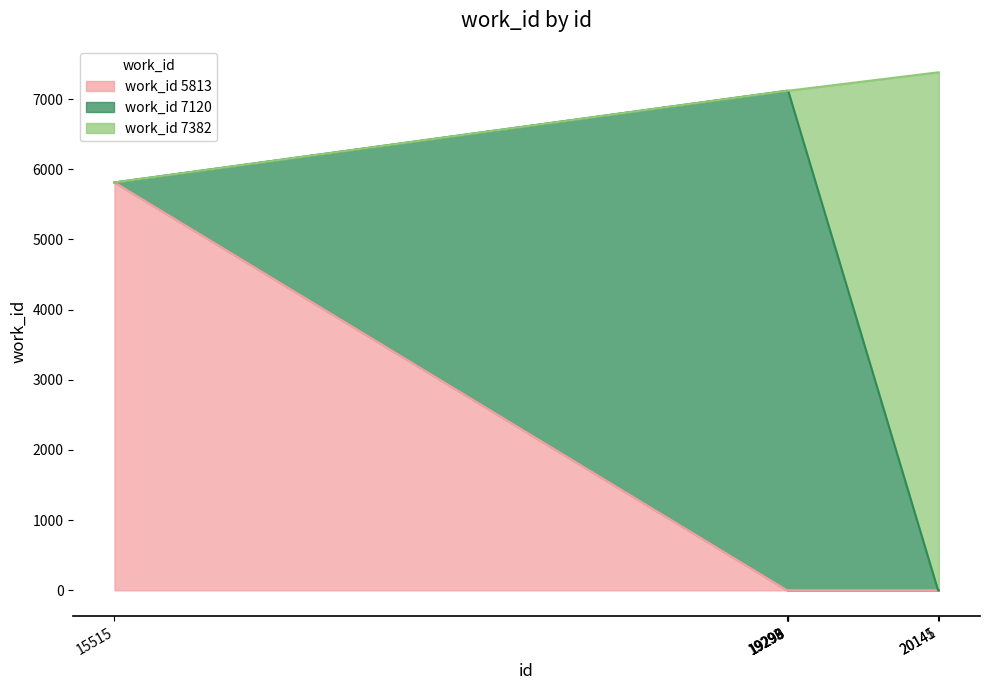

How many data points does each series have?

7